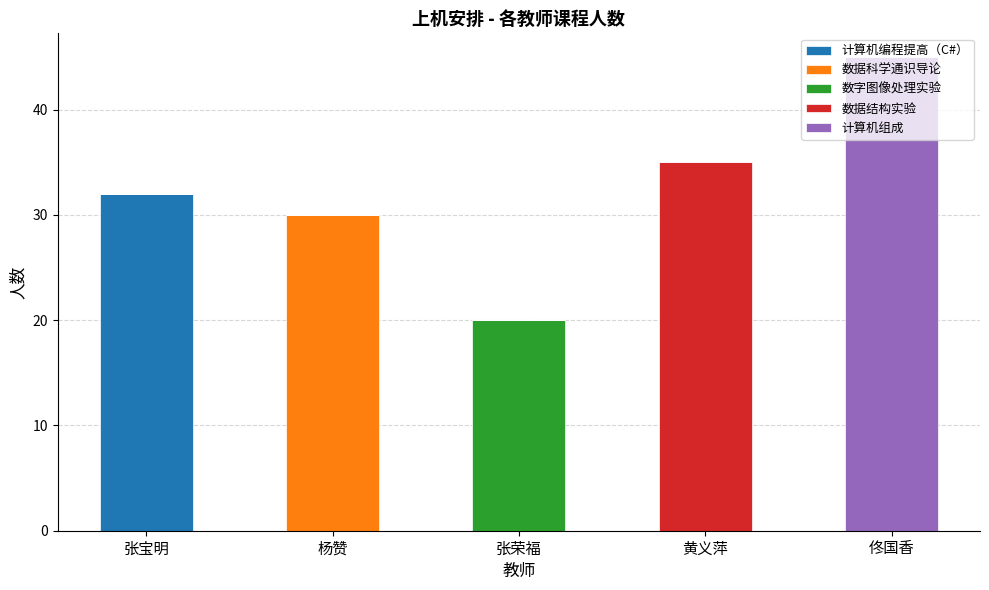

At which category is the sum across all series the highest?

佟国香